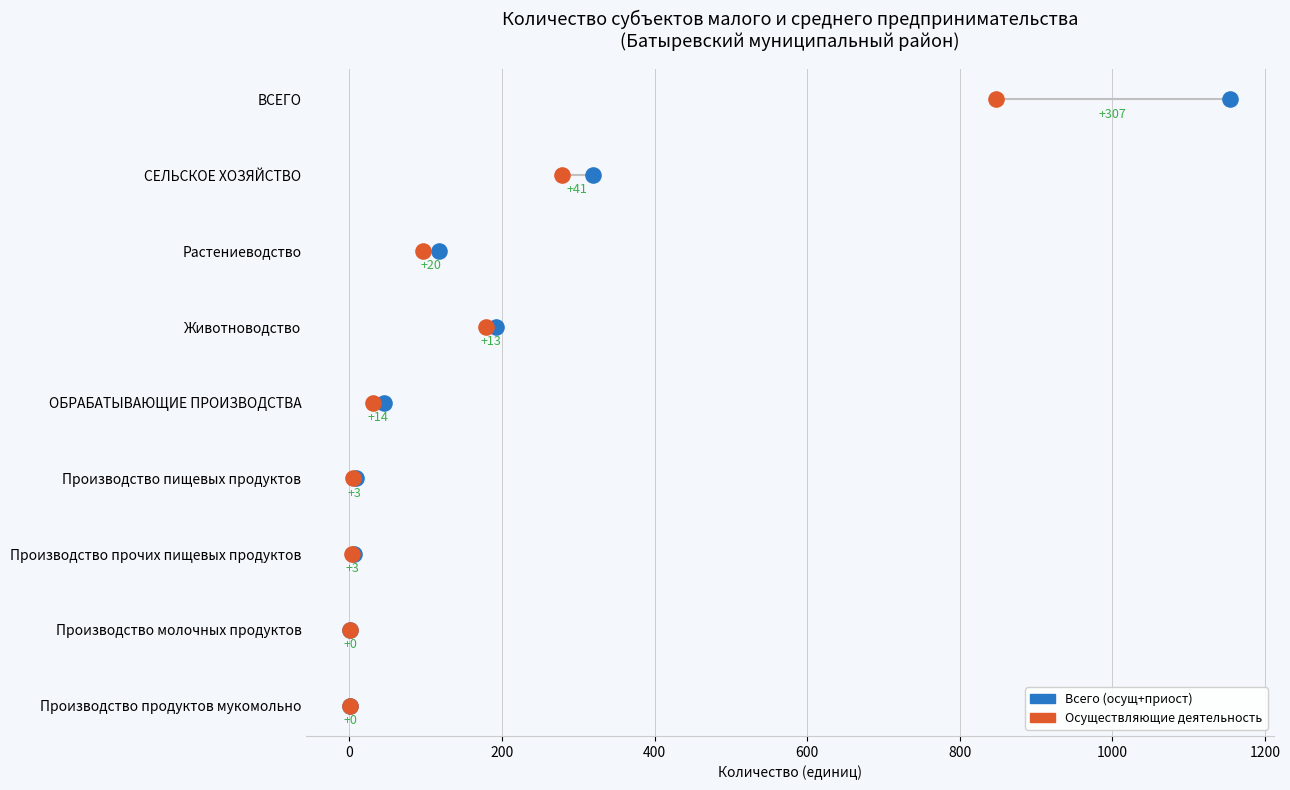

What are all the series names shown in the legend?

Всего (осущ+приост), Осуществляющие деятельность